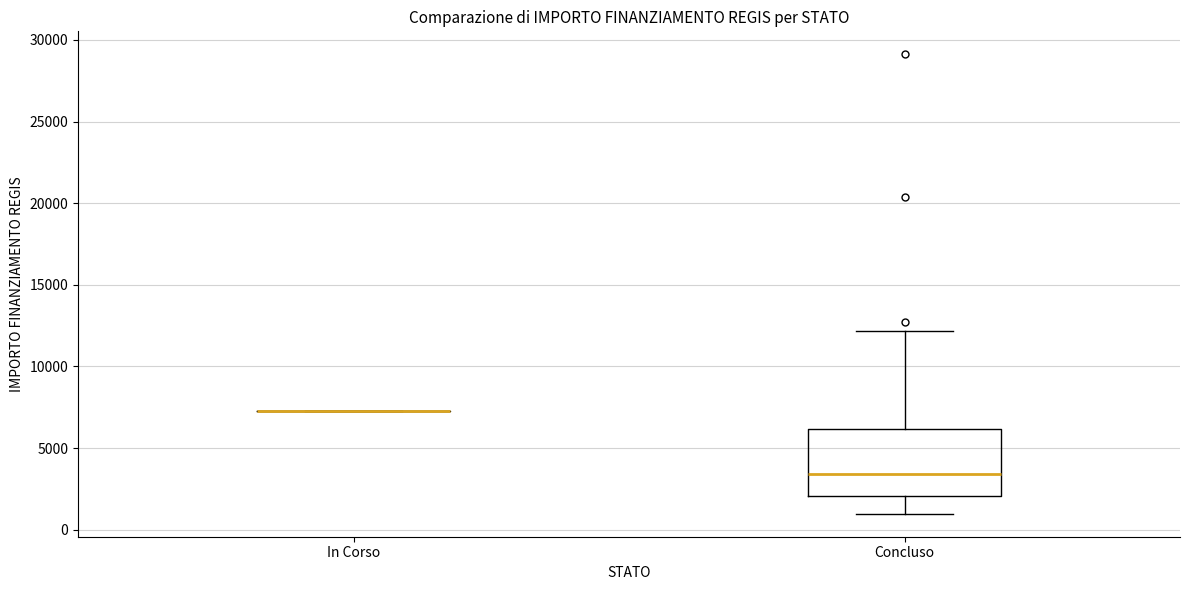

Reading left to right, read every box against the y-axis: the position of its median line, the range the box covers, and the ends of its whiskers. The values are not printed on the chart, so give them approximately, as read against the axis.

In Corso: box collapsed to a line at 7500, whiskers 7500 to 7500
Concluso: median 3500, box 2000 to 6000, whiskers 1000 to 12000